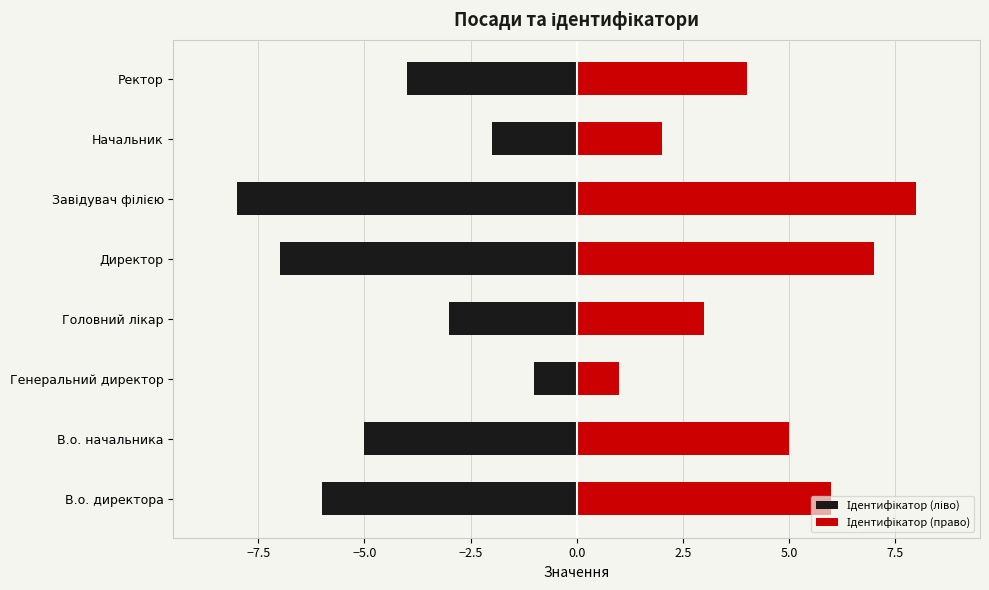

What is the maximum value for Ідентифікатор (право)?

8